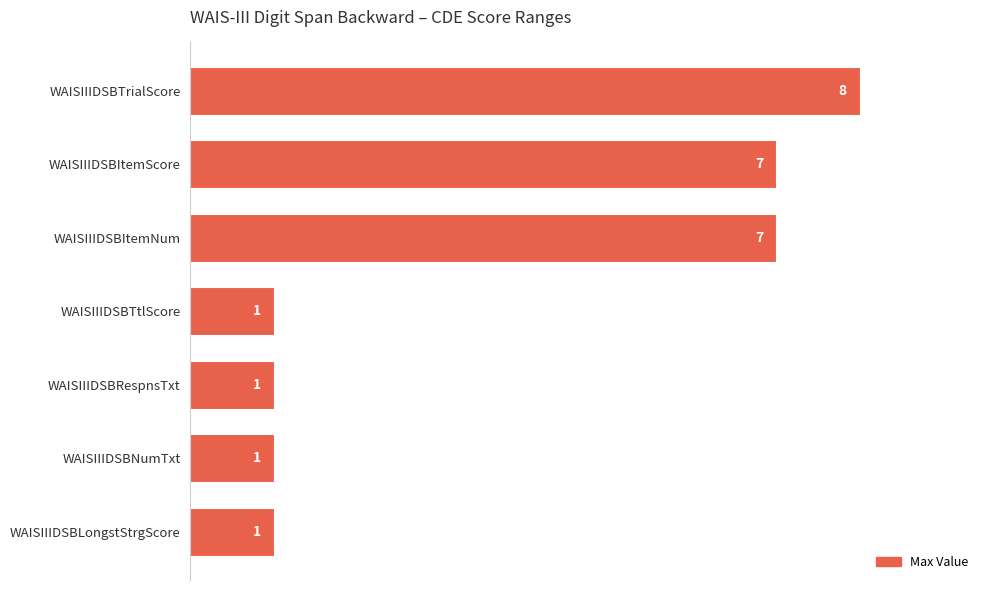

Count the values in the range 1 to 7.

6